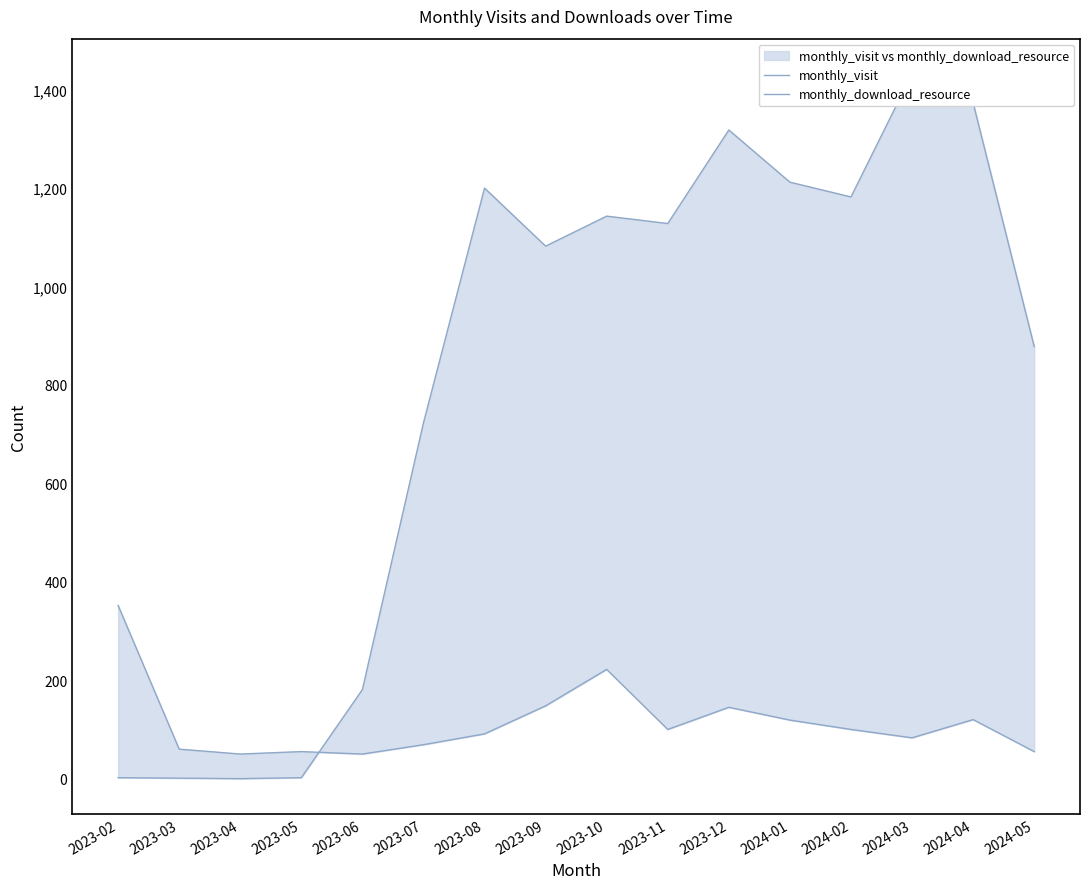

Is the value of monthly_visit at 2024-04 greater than the value of monthly_download_resource at 2023-04?

Yes